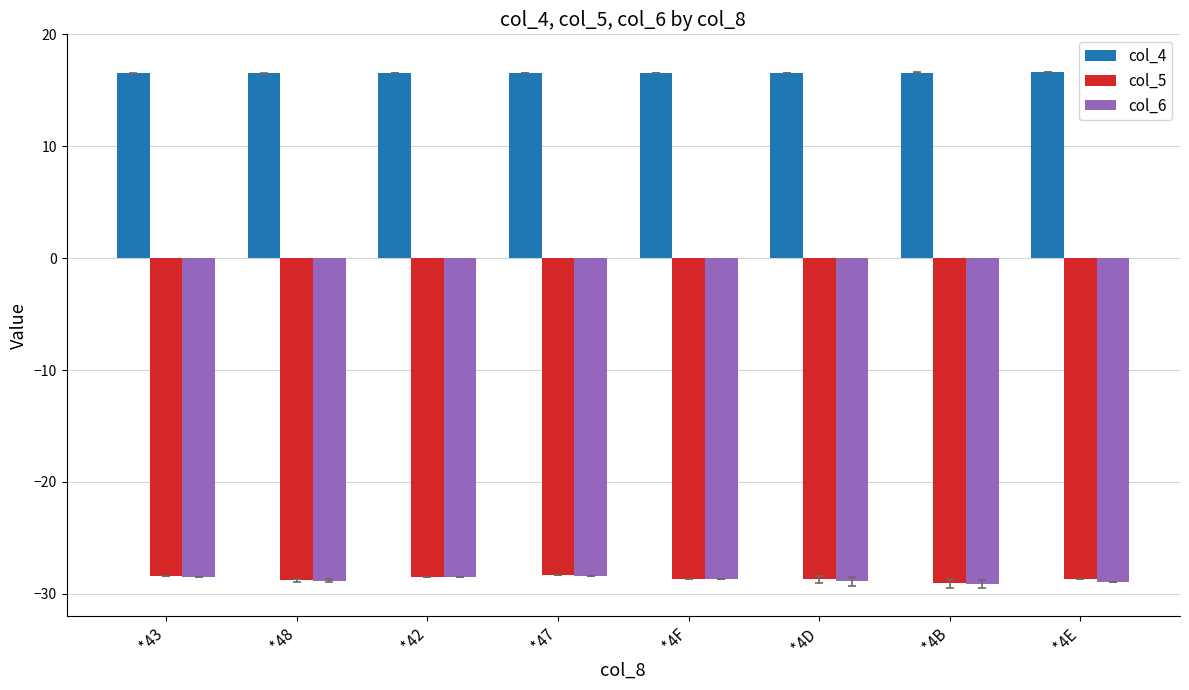

What is the label of the 1st bar from the left?

*43